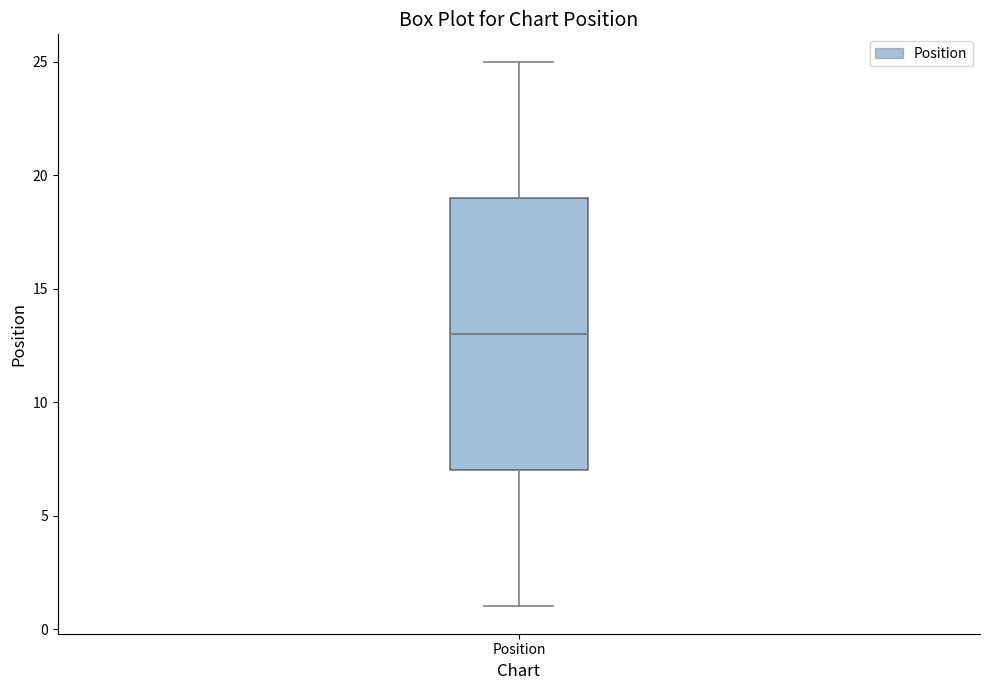

Read this box plot against the y-axis: the position of the median line, the range covered by the box, and the ends of both whiskers. The values are not printed on the chart, so give them approximately, as read against the axis.

median 13, box 7 to 19, whiskers 1 to 25